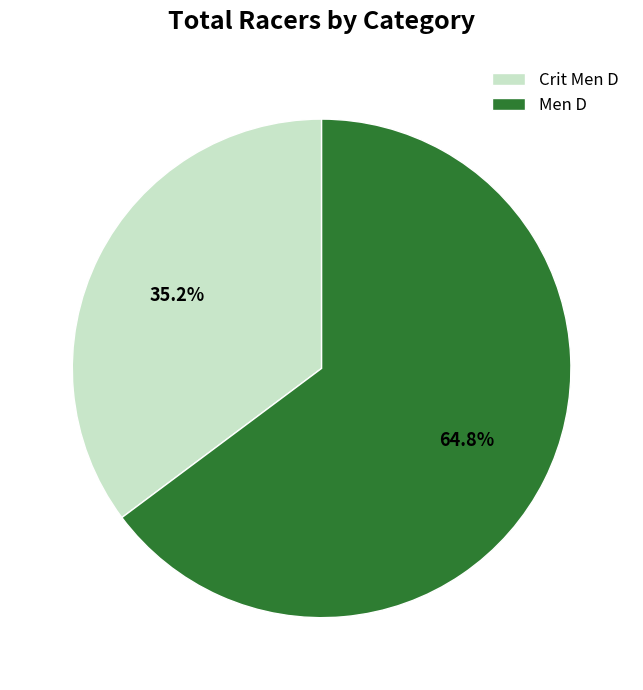

What is the largest slice in the pie chart?

Men D